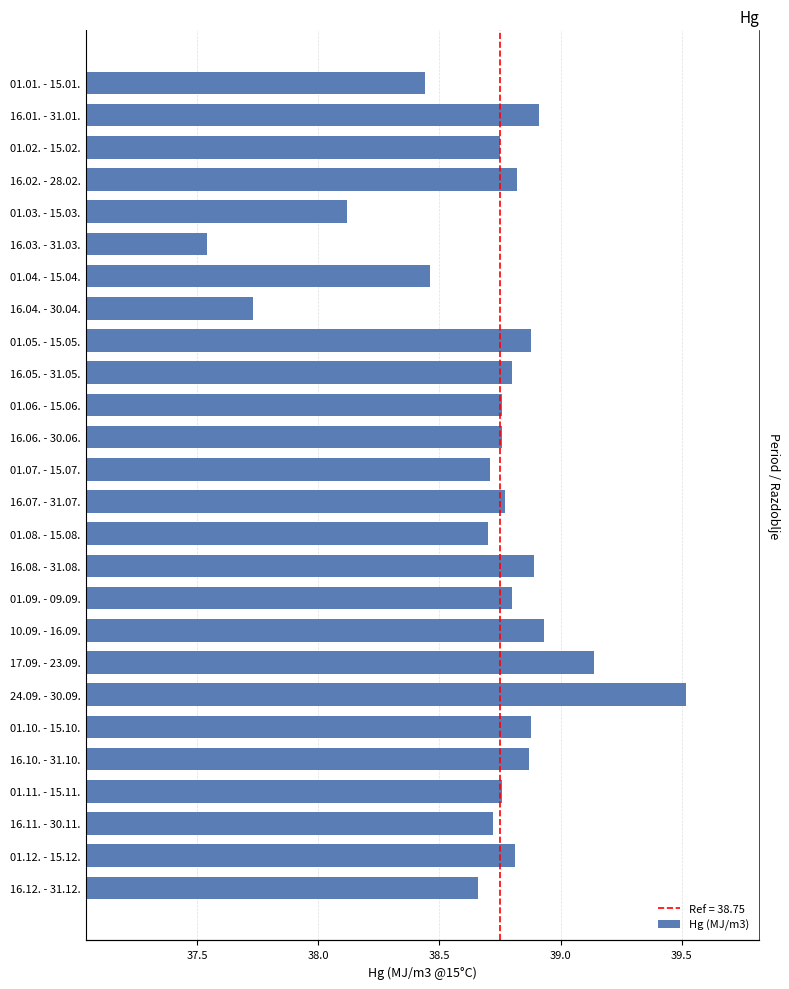

True or false: the data shows 26.8 at 01.06. - 15.06..

False